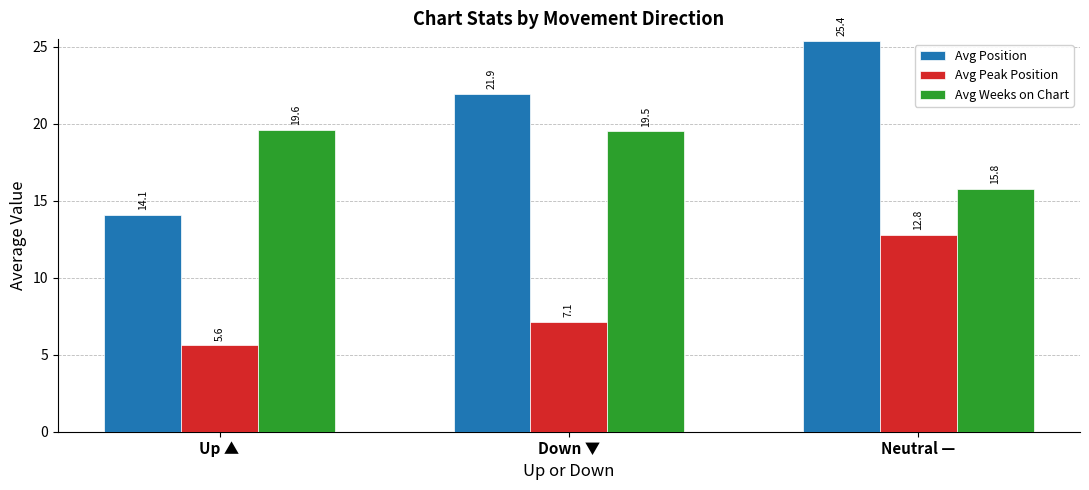

Are the bars grouped side by side (vs. stacked)?

Yes